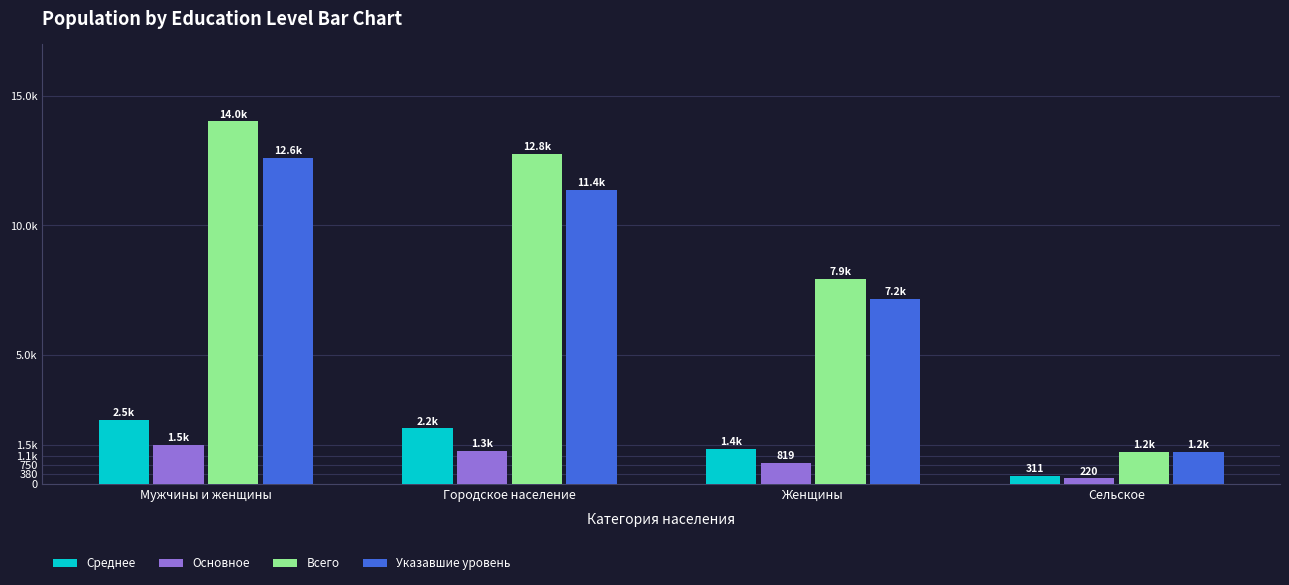

What is the difference between the maximum and minimum values in the Всего series?

12777